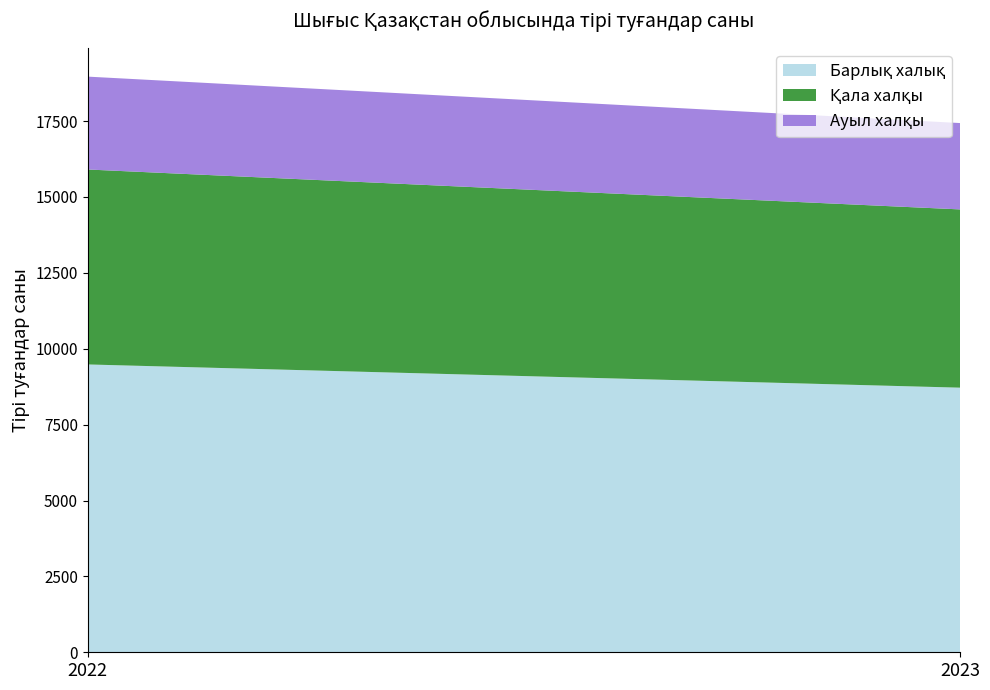

Reading left to right, what are all the values shown in this chart?

Барлық халық: 2022=9483	2023=8718
Қала халқы: 2022=6423	2023=5873
Ауыл халқы: 2022=3060	2023=2845